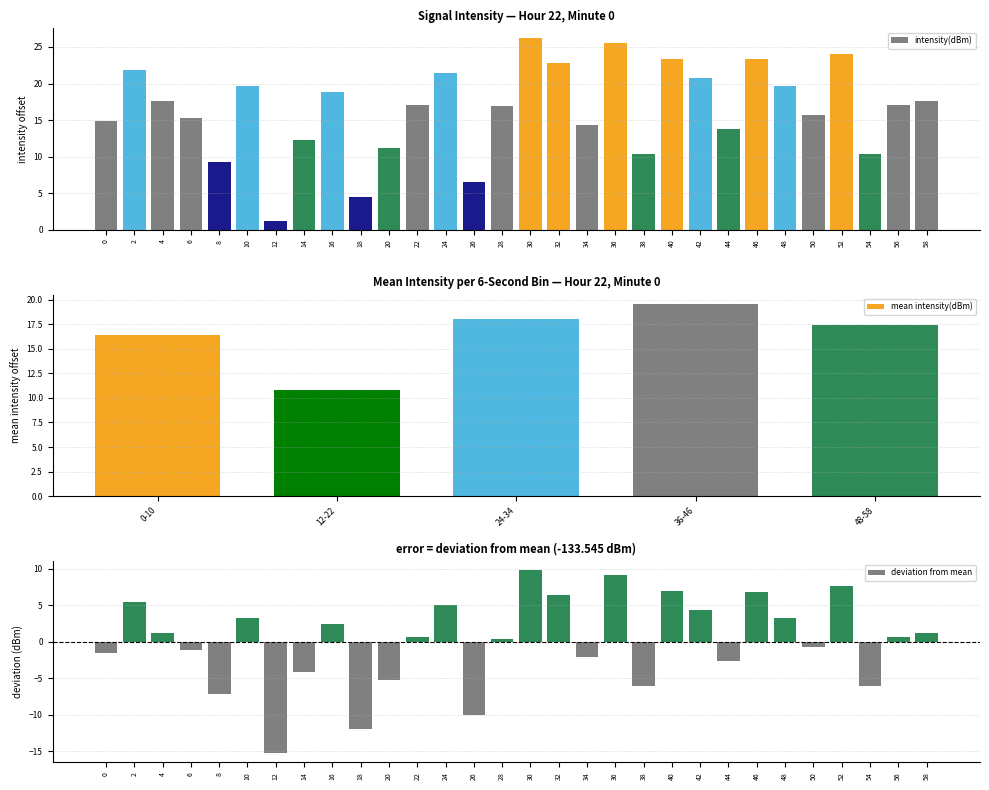

What is the maximum value shown in the chart?

26.2